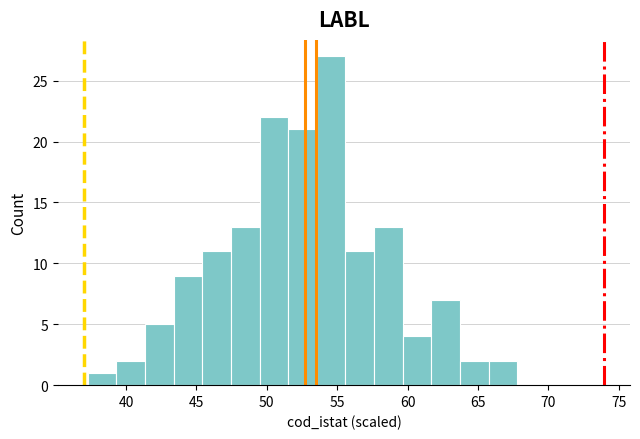

How tall is the bar that spans 61.5 to 63.5 on the x-axis? Neither the bar edges nor the heights are printed on the chart, so give them approximately, as read against the axes.

7